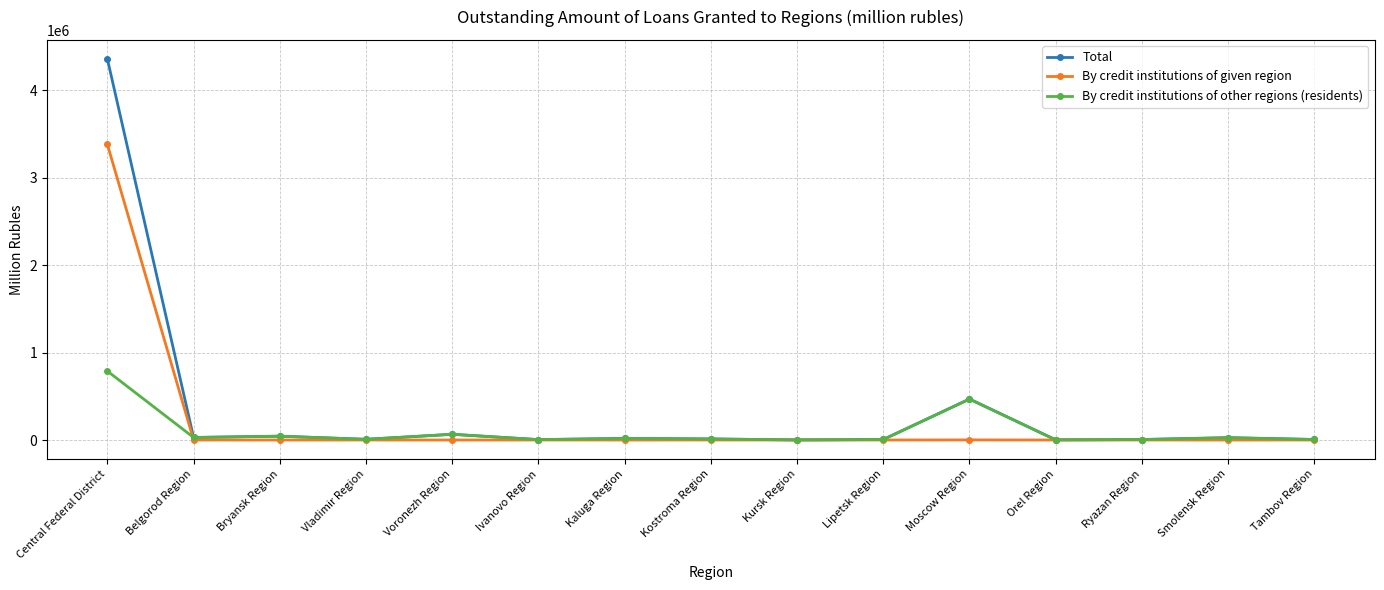

What is the sum of all Total values?

5055054